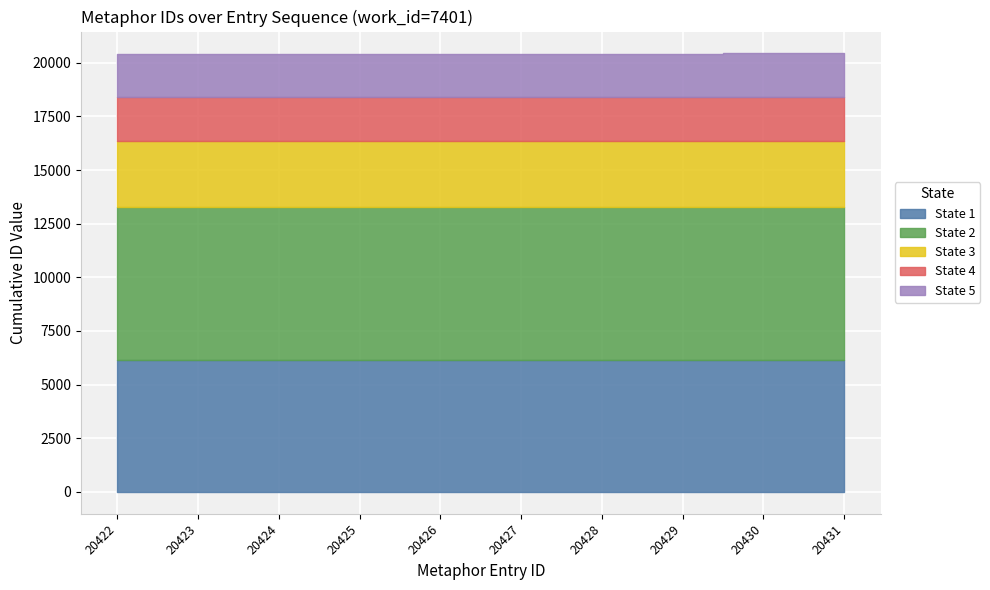

What is the difference between the second highest and second lowest values?

2.1